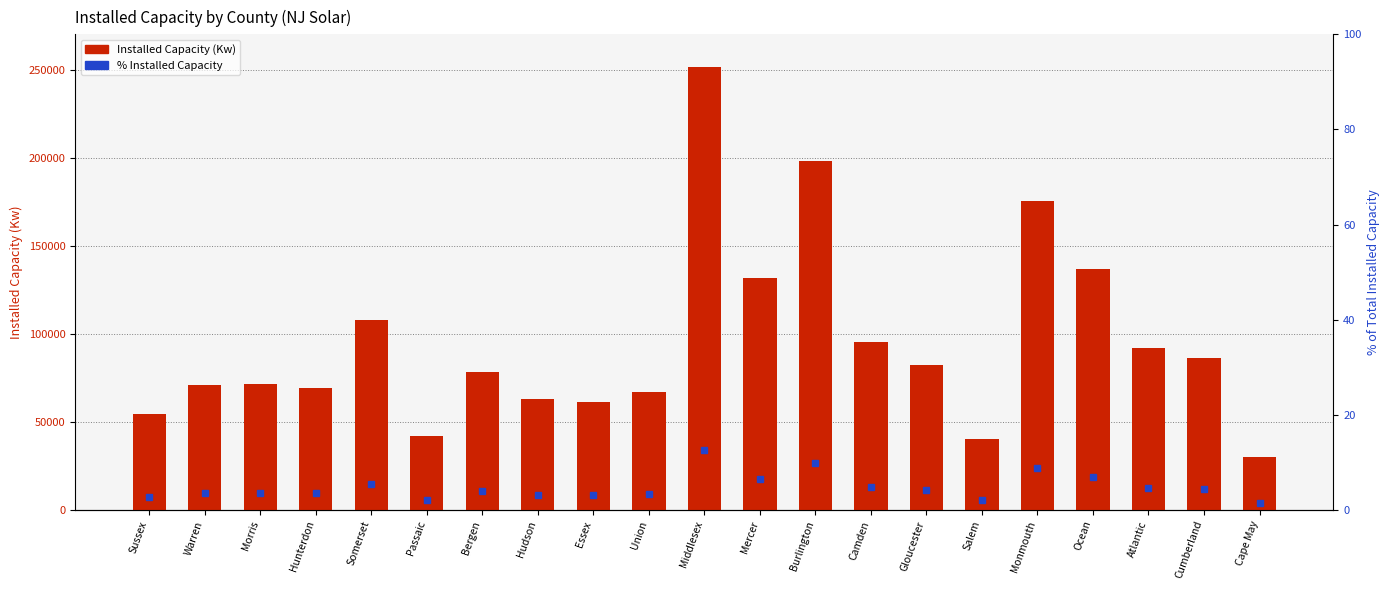

True or false: % Installed Capacity has a value of 6.2 at Cumberland.

False